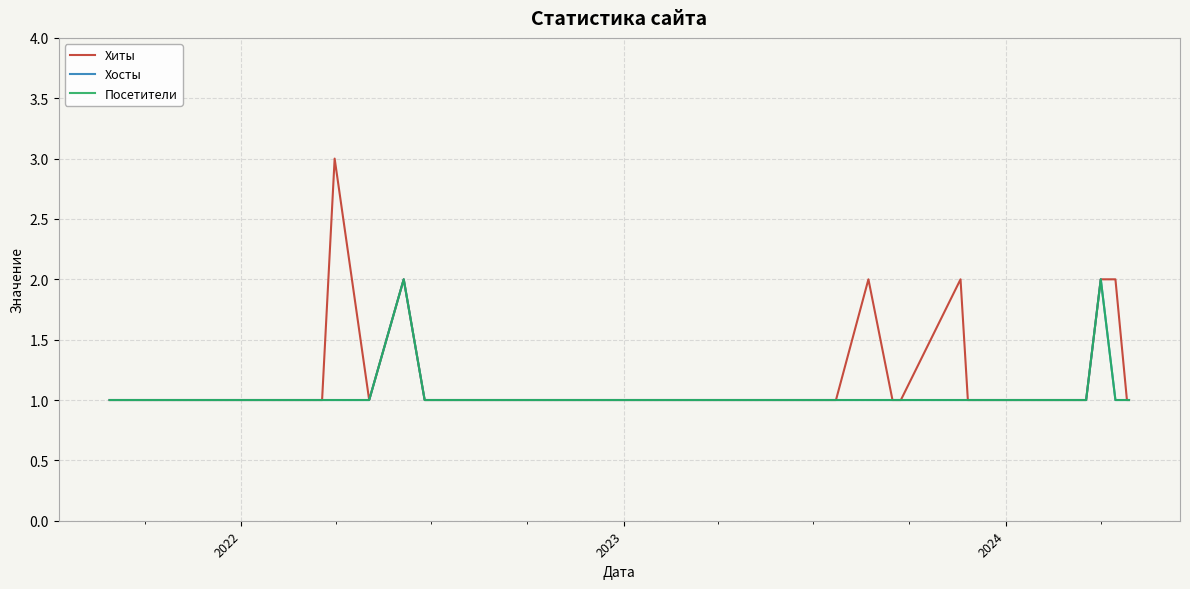

What is the difference between the maximum and second lowest values in the Посетители series?

1